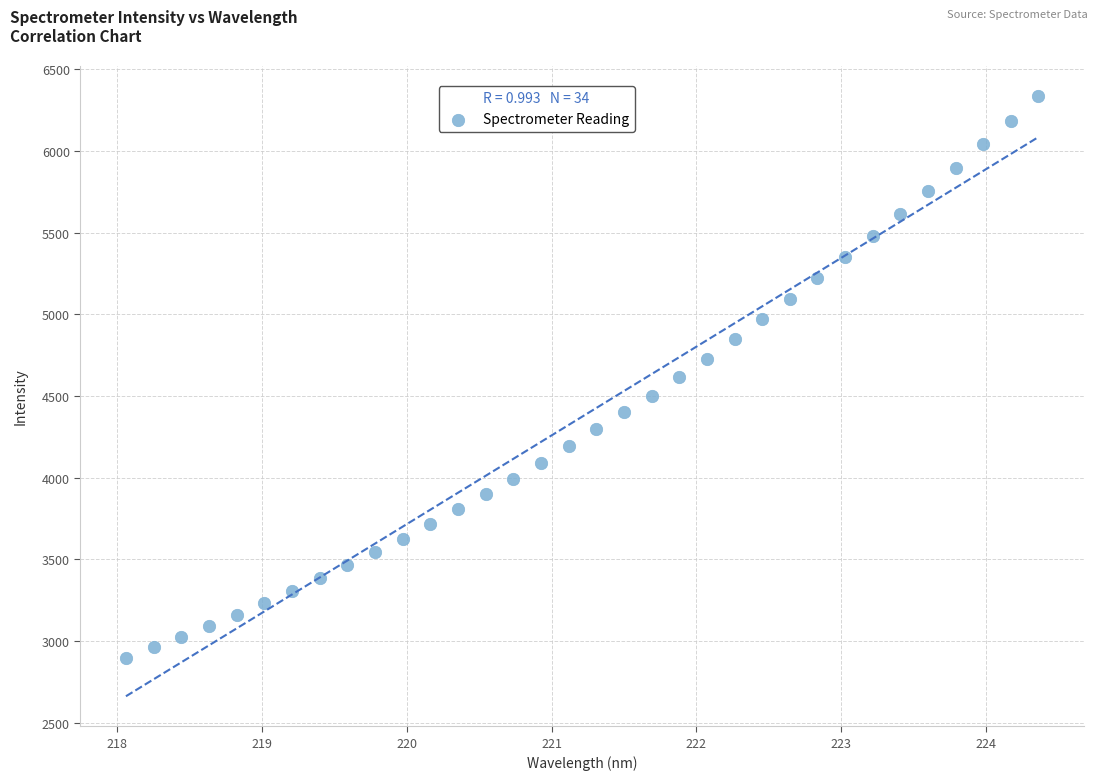

What is the range of Y values (max minus min)?

3439.0